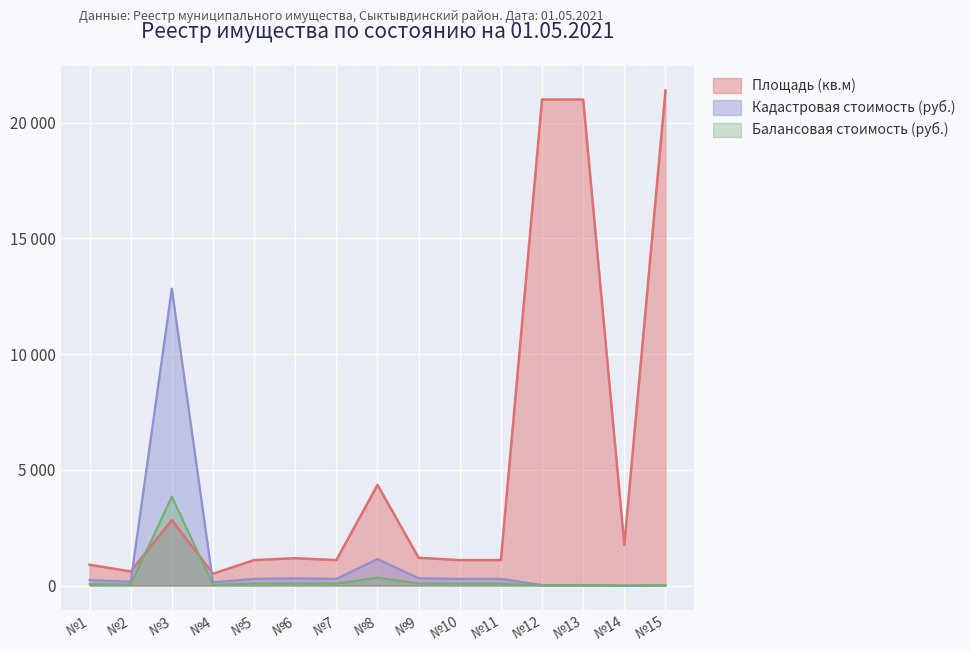

Between №15 and №3, which is larger?

№15